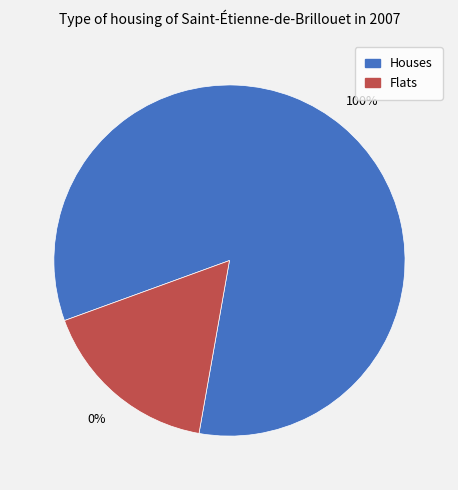

To the nearest percent, what portion does 2 represent?

17%